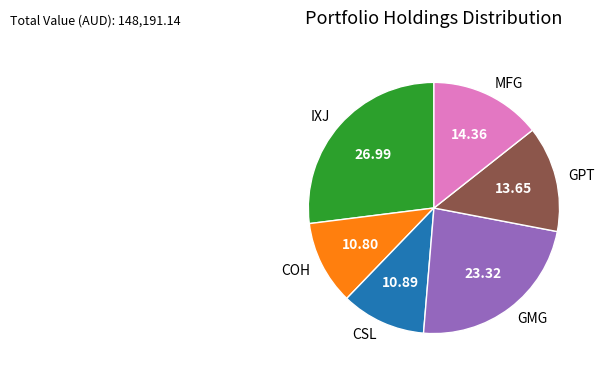

True or false: GMG accounts for 23% of the total.

True